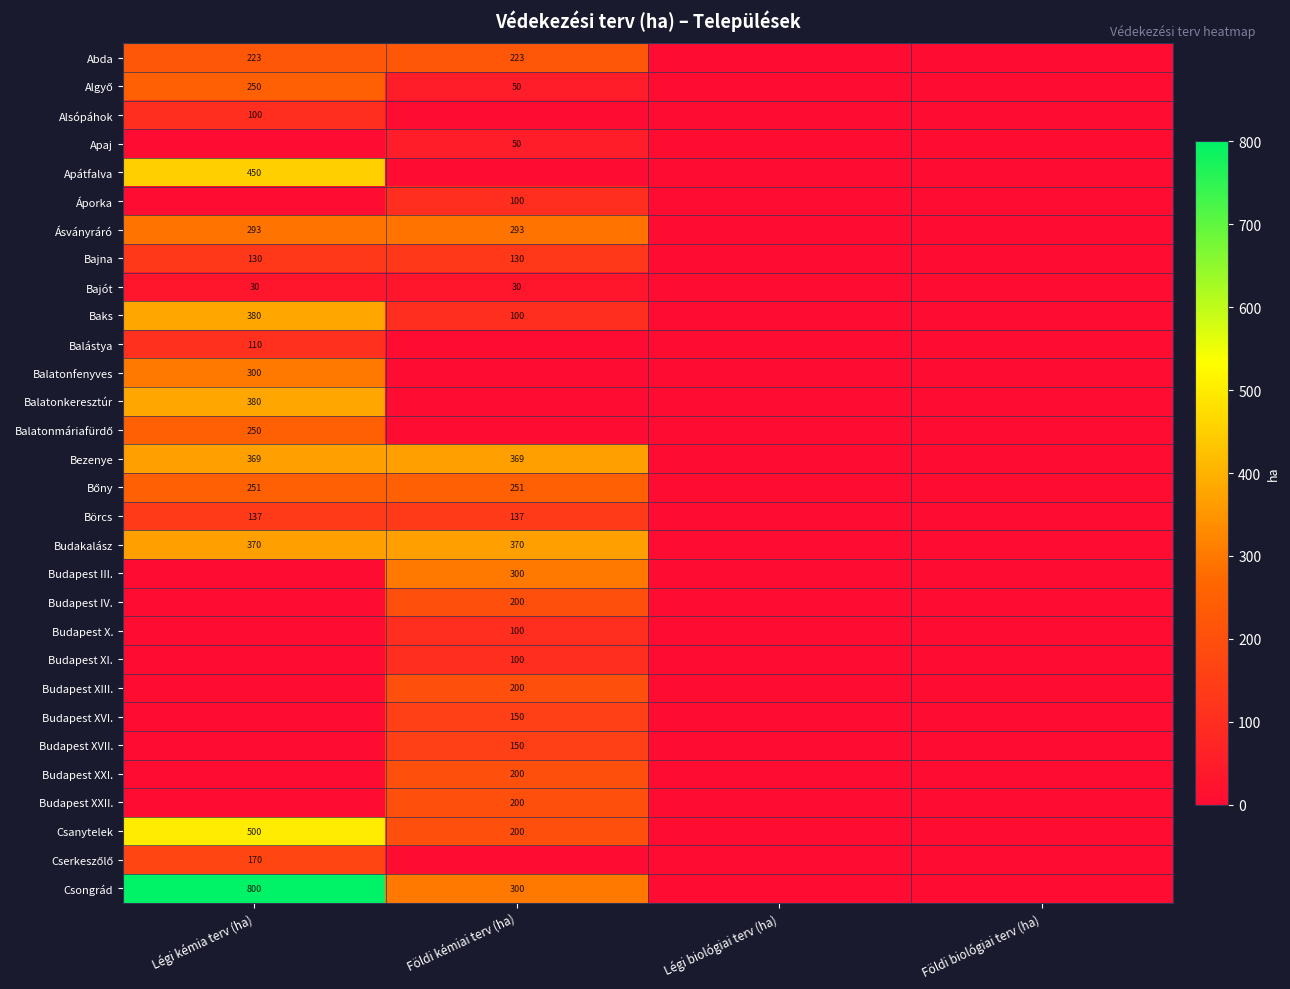

Which category has the highest value across all series?

Légi kémia terv (ha)